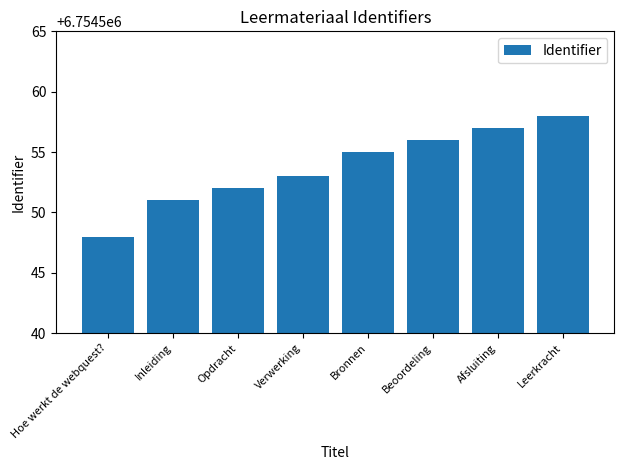

What is the approximate value at Afsluiting, to the nearest 5?

6754555